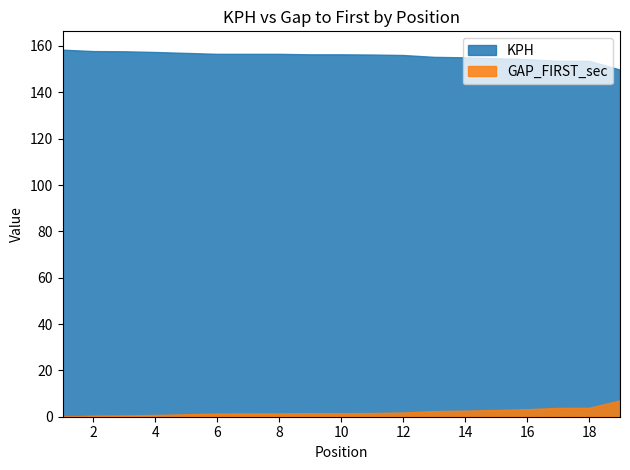

The value of KPH at 19 is 149.8. True or false?

True